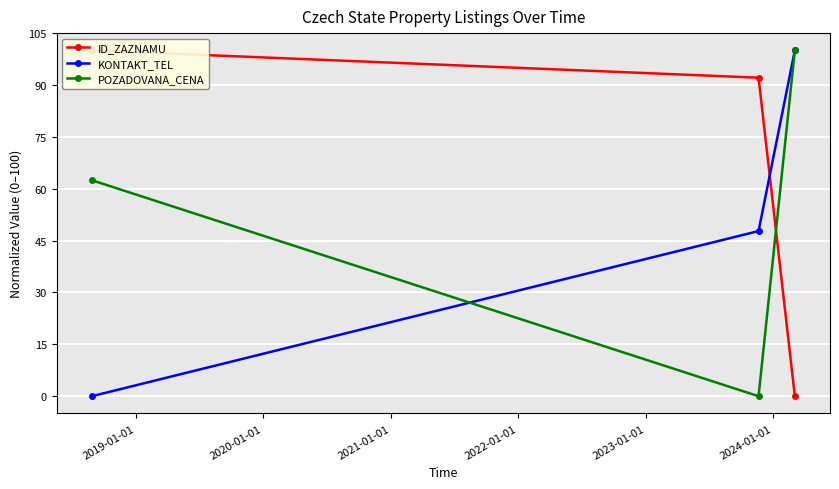

Which series has the widest spread of values?

ID_ZAZNAMU